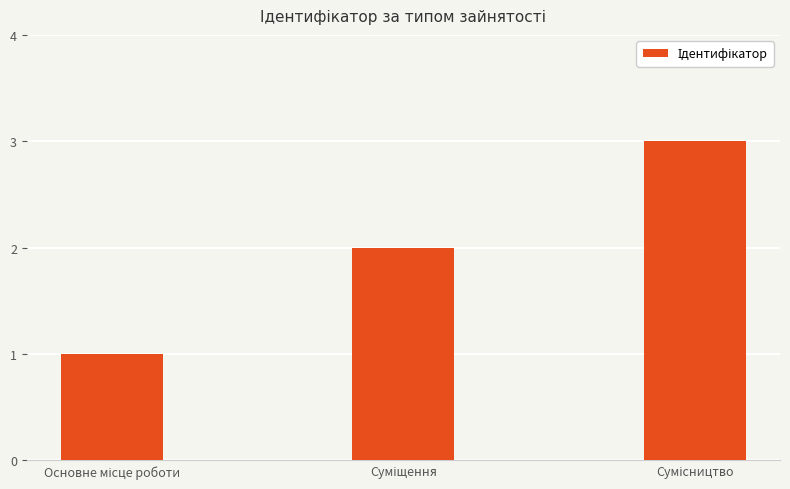

What is the sum of all values?

6